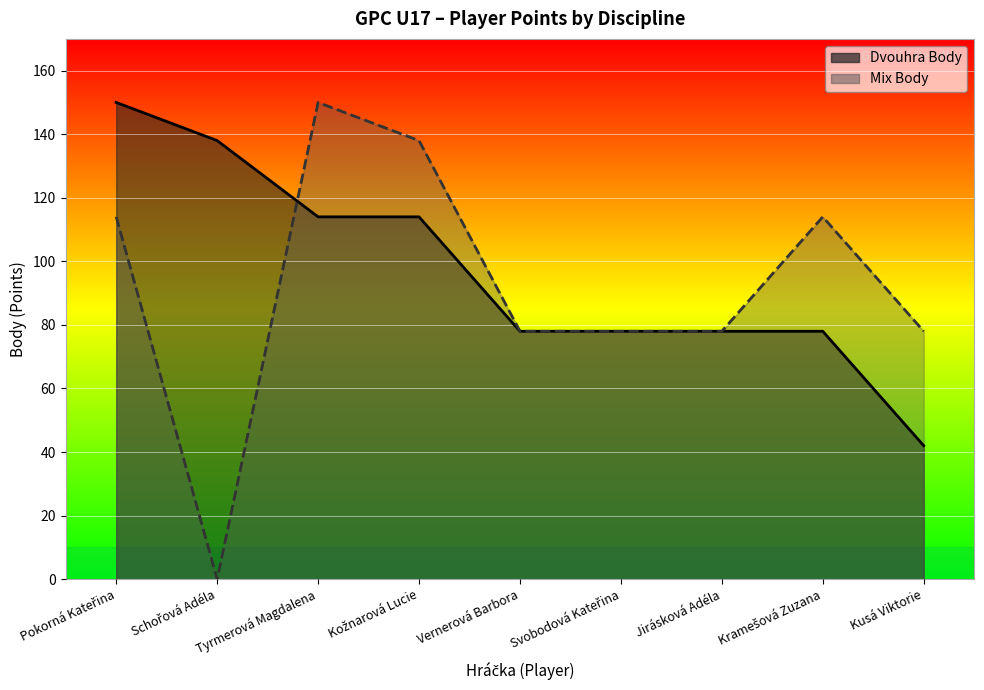

What is the label of the 9th point from the right?

Pokorná Kateřina